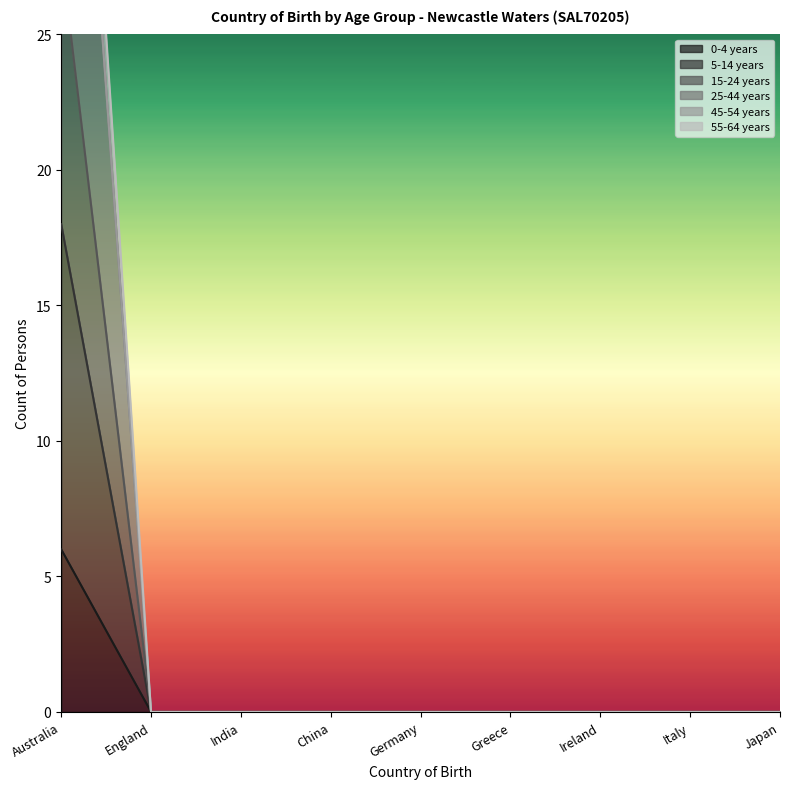

True or false: 15-24 years and 0-4 years cross at least once.

False